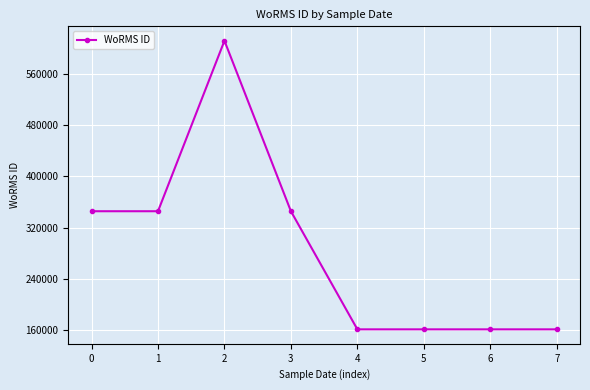

How many lines are shown in the chart?

1